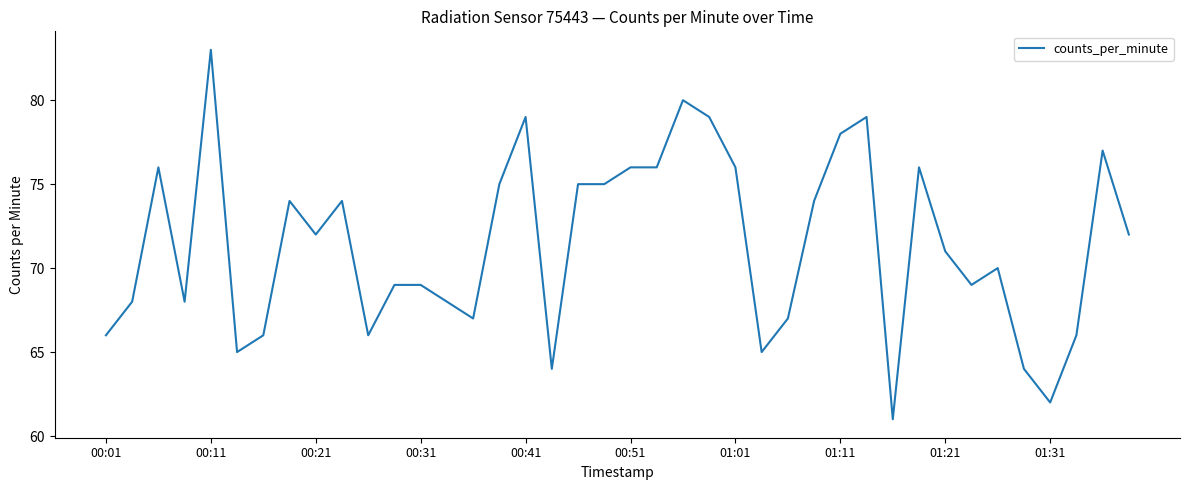

What is the minimum value shown in the chart?

61